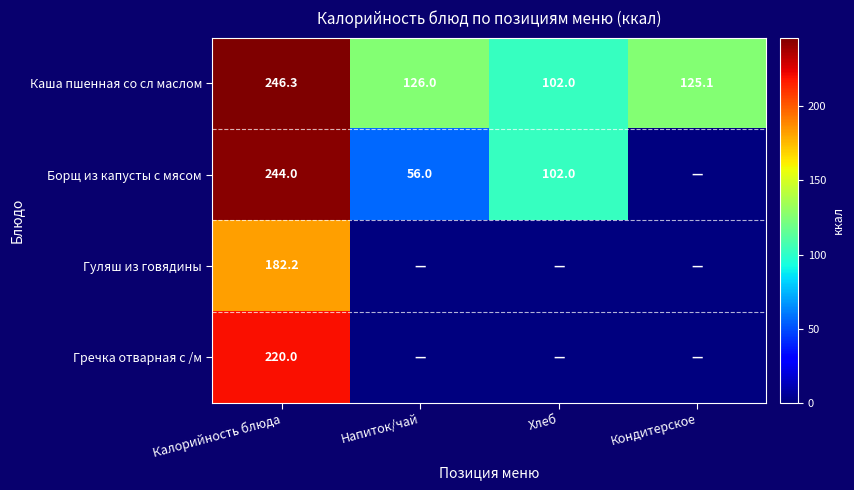

The value of Борщ из капусты с мясом at Напиток/чай is 56.0. True or false?

True